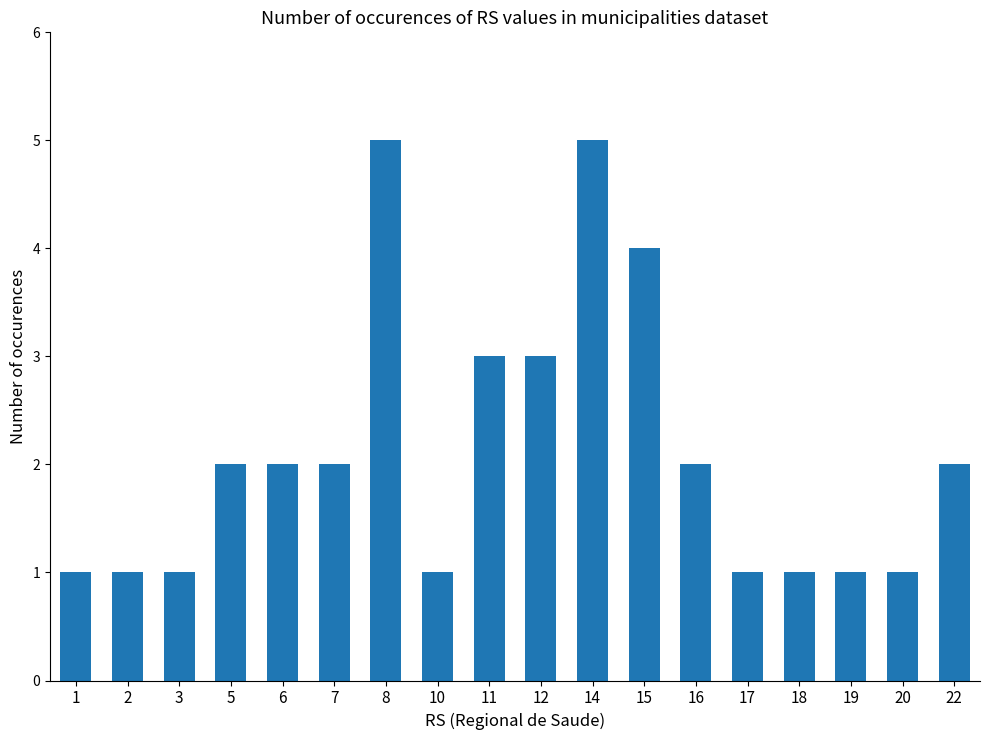

What is the ratio of the value at 5 to the value at 19?

2.0